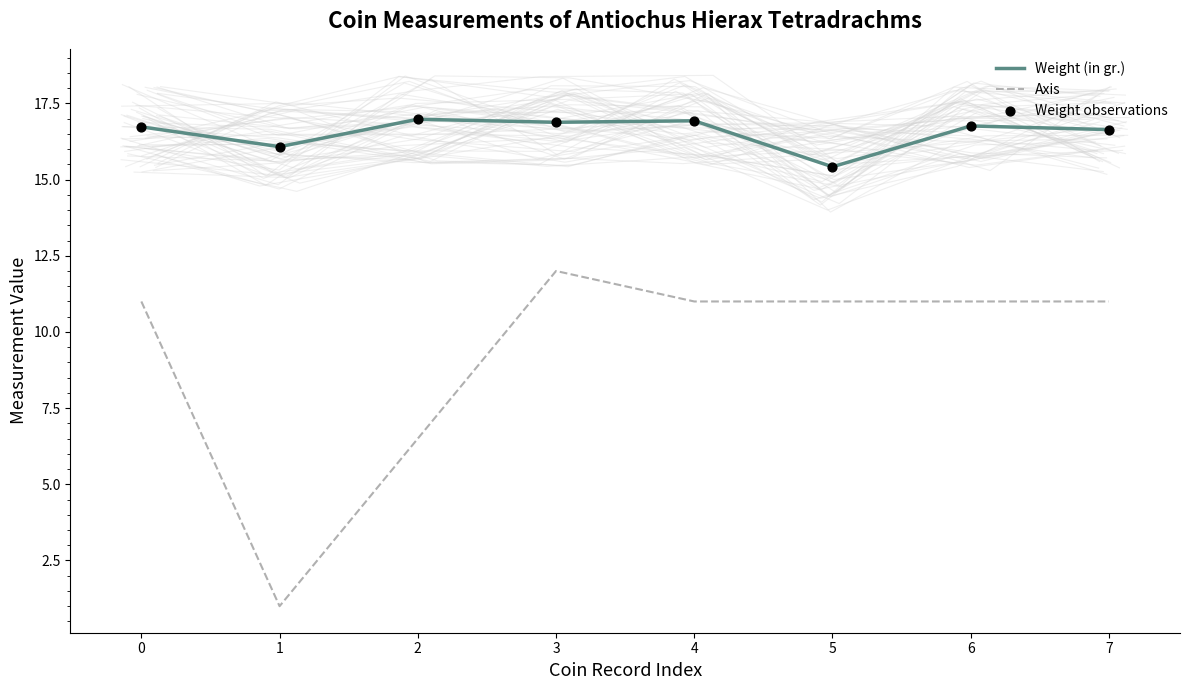

The value of Weight (in gr.) at 2 is 17.0. True or false?

True